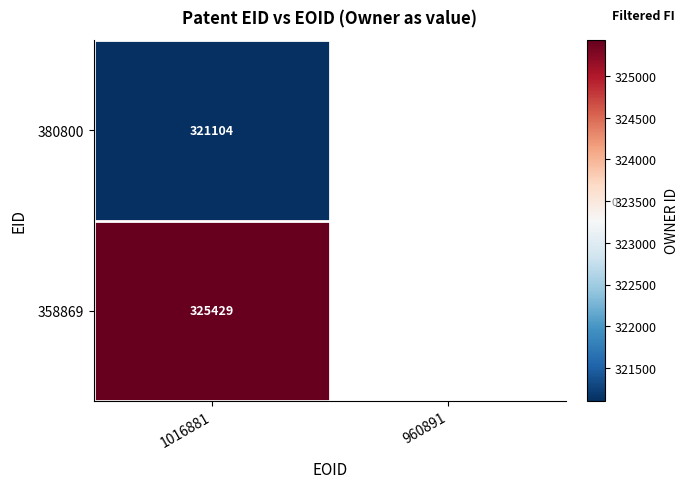

At how many categories does at least one series exceed 324264?

1